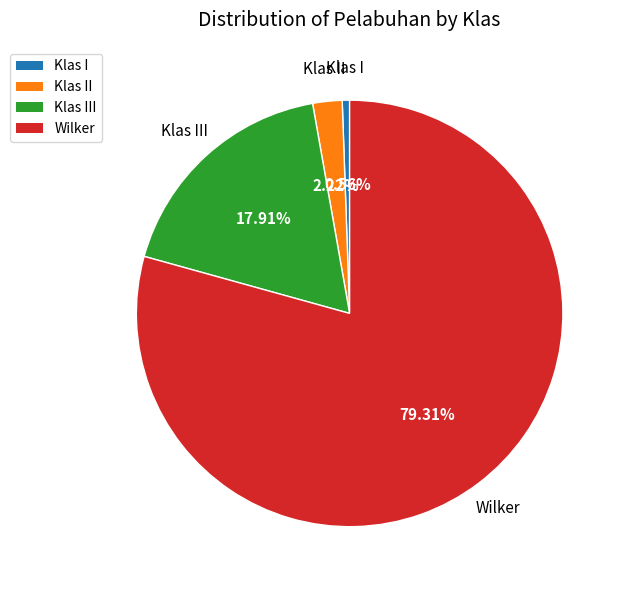

Is there a majority slice in this chart?

Yes